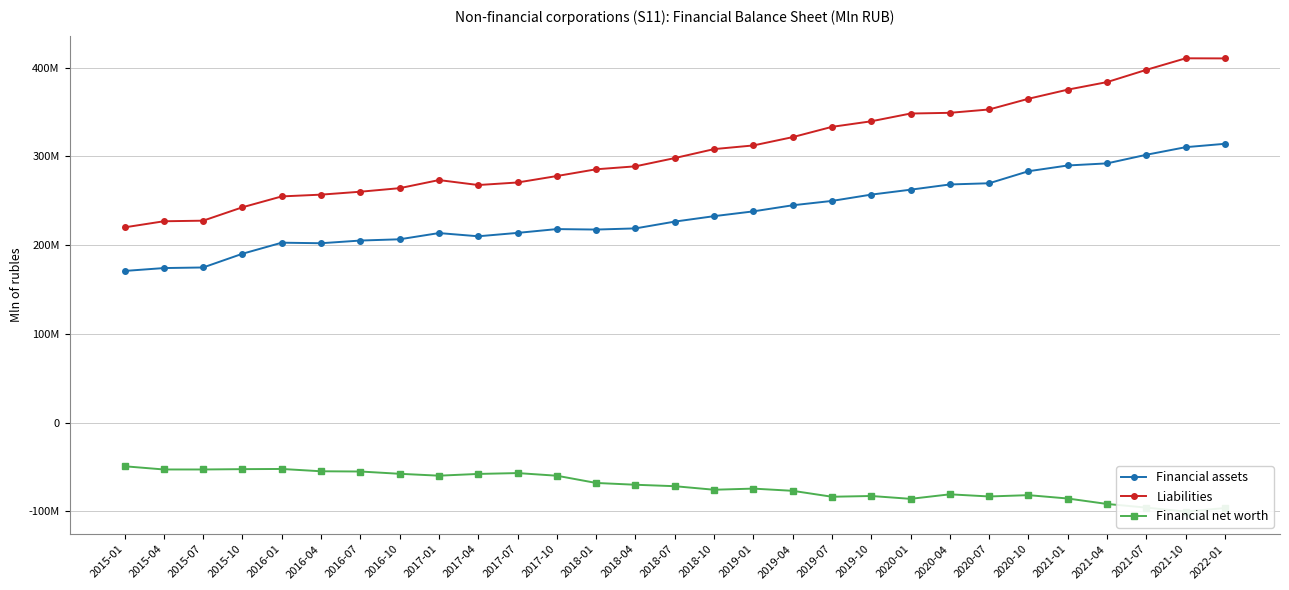

In Liabilities, how many points are higher than both neighbors (excluding endpoints)?

2